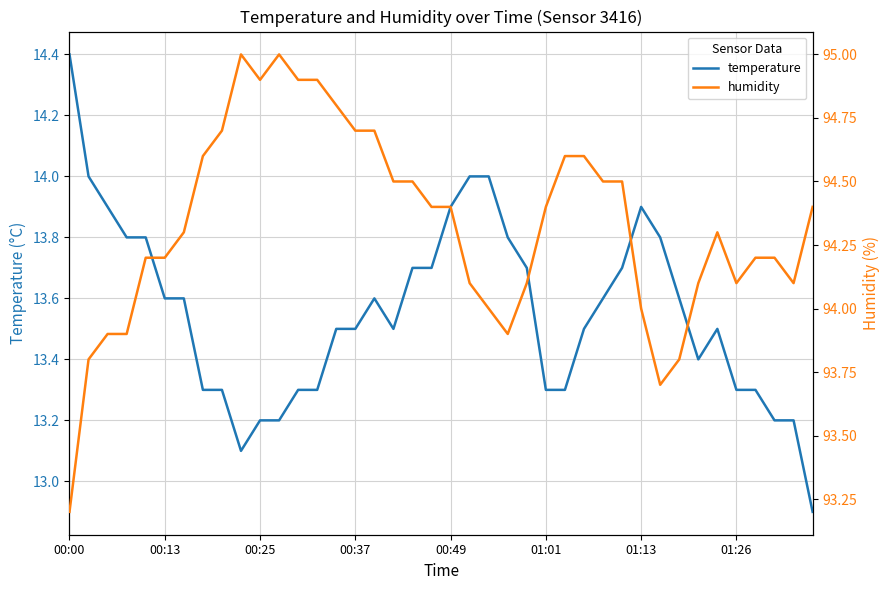

What is the lowest value of the temperature series?

12.9